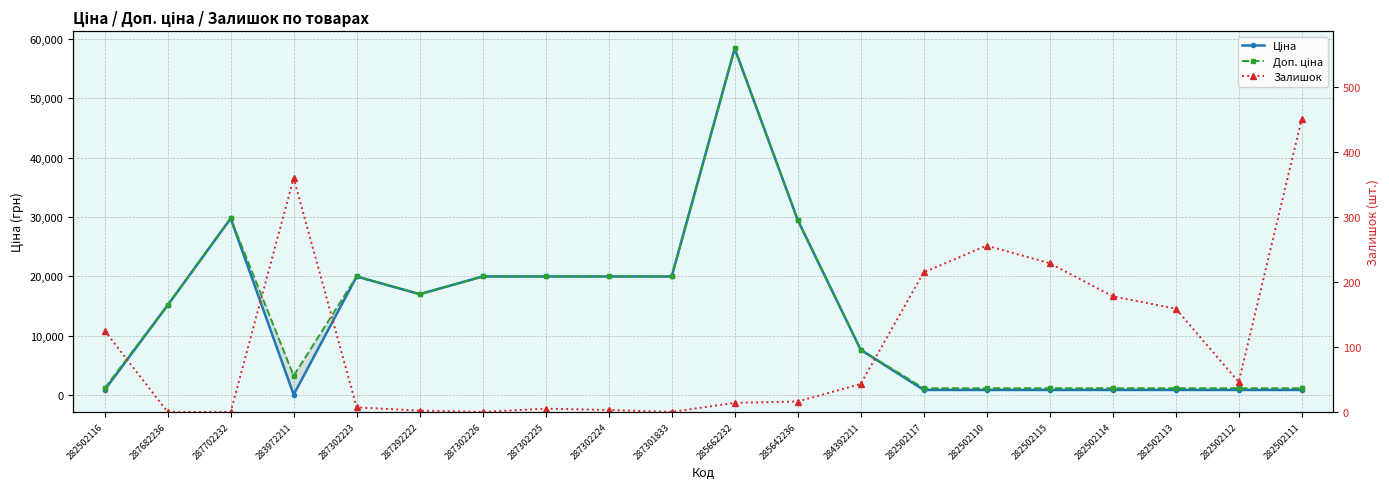

True or false: Ціна and Доп. ціна intersect in this chart.

False